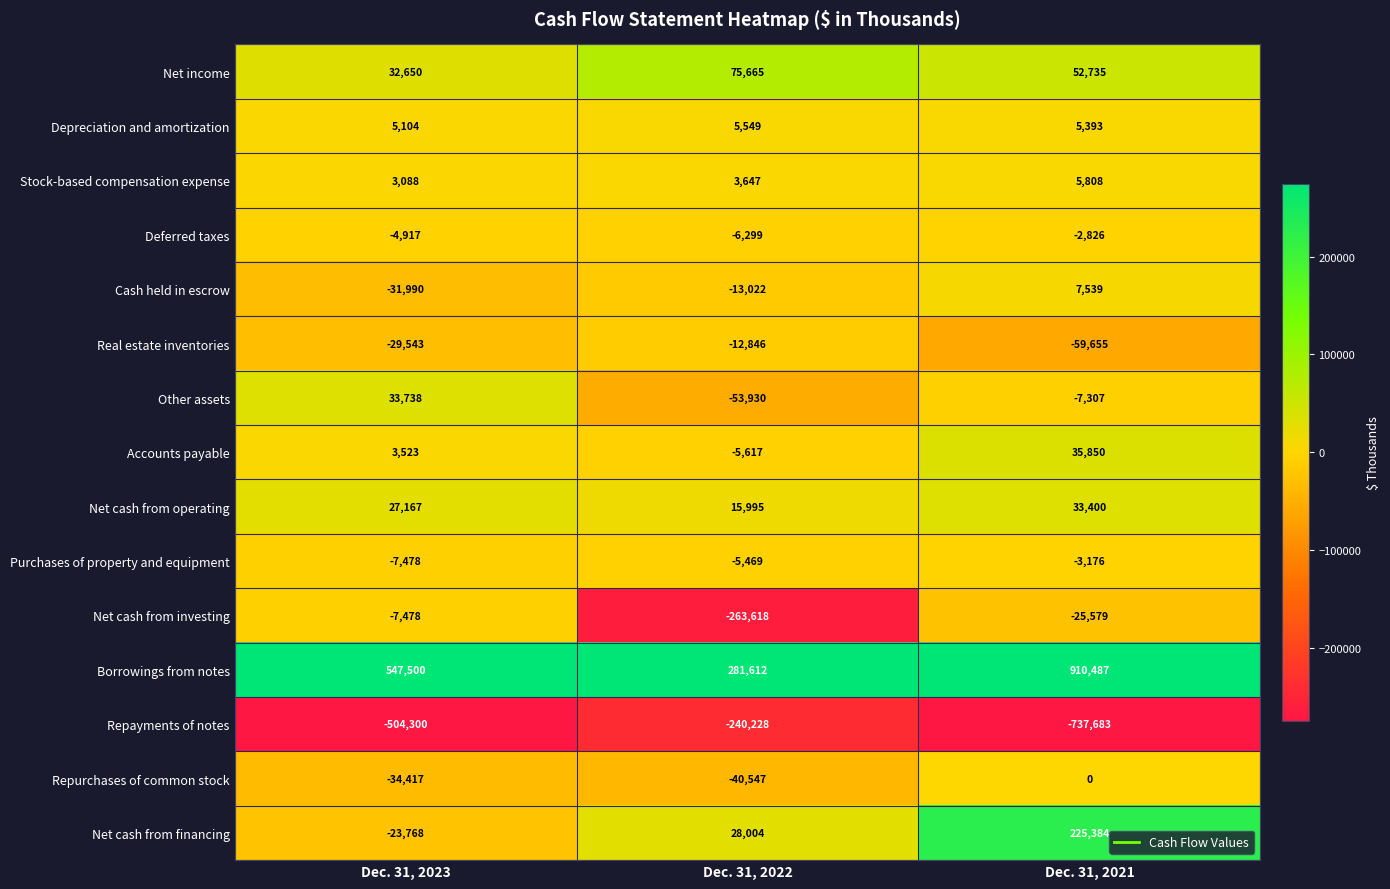

List the series in order of their peak value, lowest first.

Repayments of notes, Real estate inventories, Net cash from investing, Purchases of property and equipment, Deferred taxes, Repurchases of common stock, Depreciation and amortization, Stock-based compensation expense, Cash held in escrow, Net cash from operating, Other assets, Accounts payable, Net income, Net cash from financing, Borrowings from notes